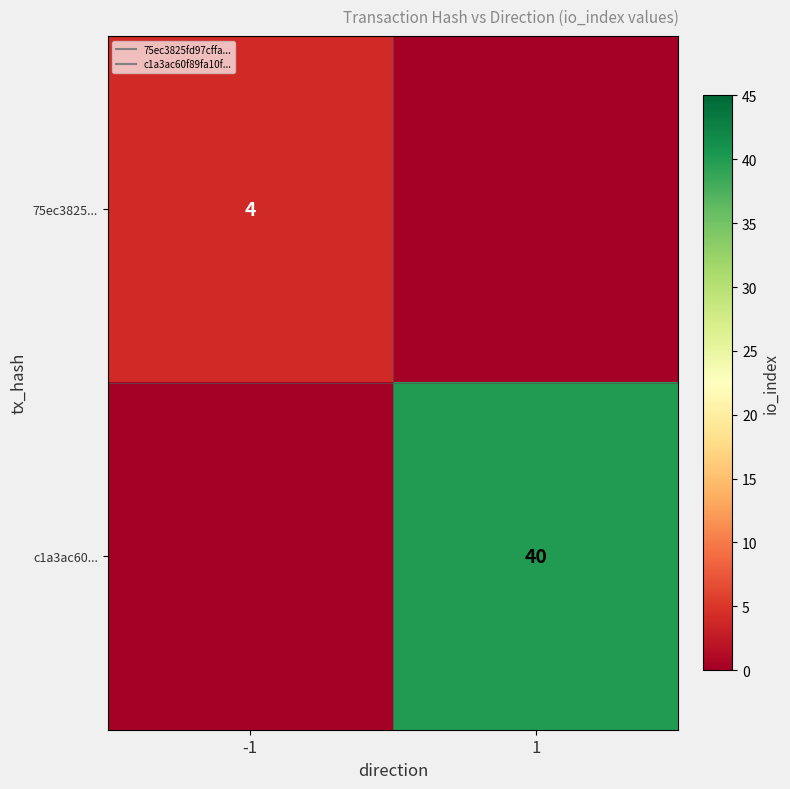

At which label does c1a3ac60... reach its minimum?

-1